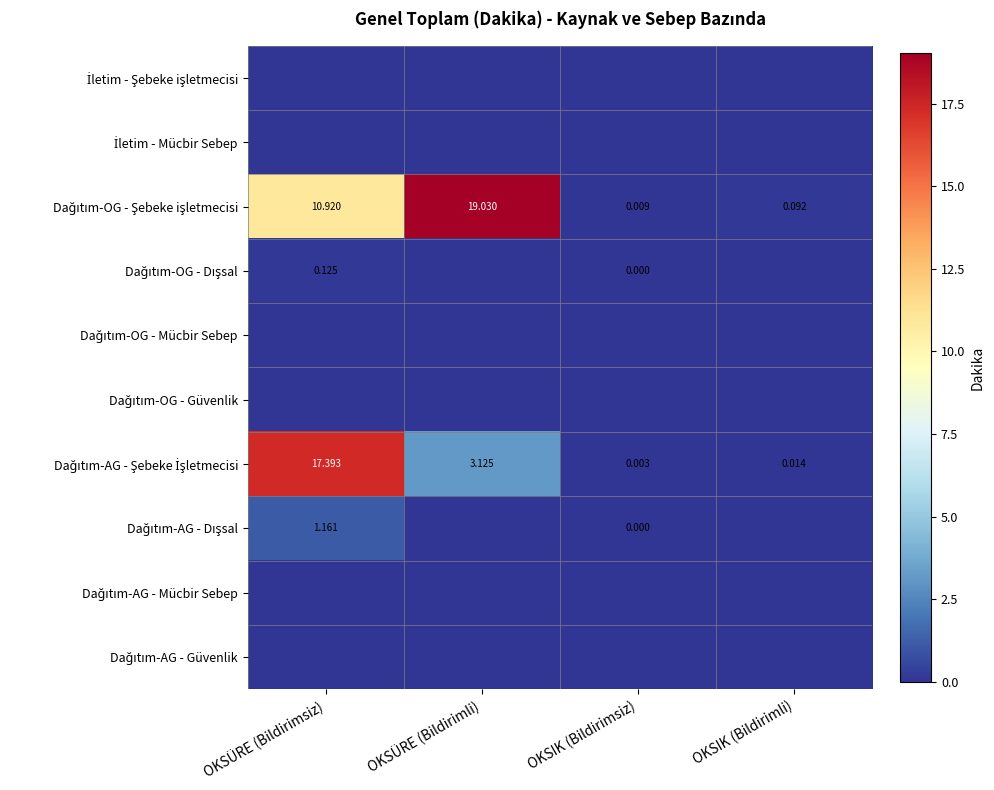

At which category is the sum across all series the highest?

OKSÜRE (Bildirimsiz)